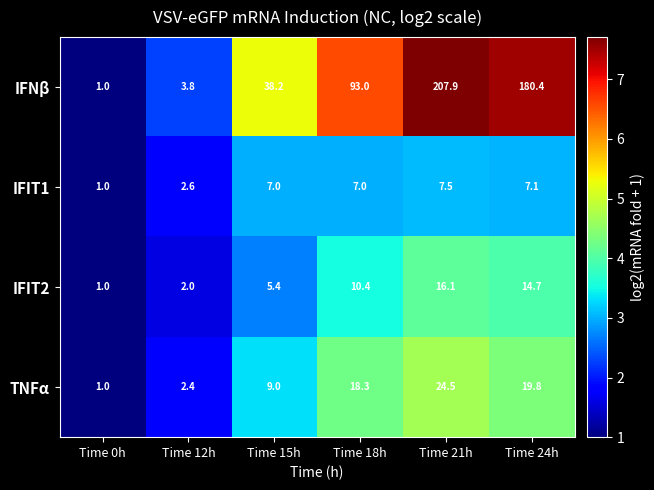

What is the minimum value for IFIT2?

1.0